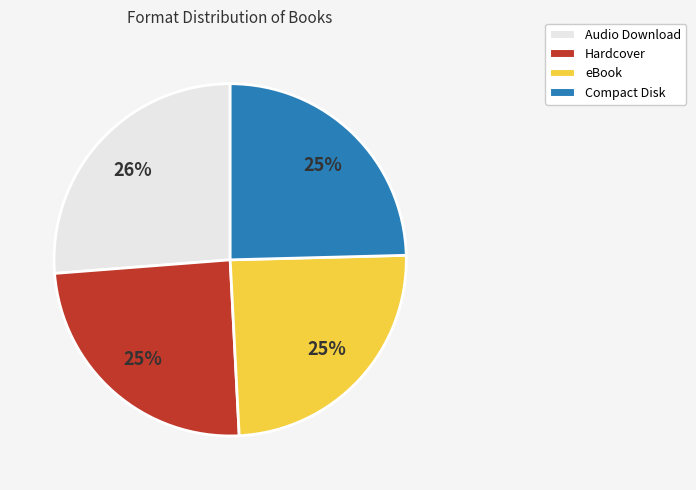

Does any single category account for the majority?

No